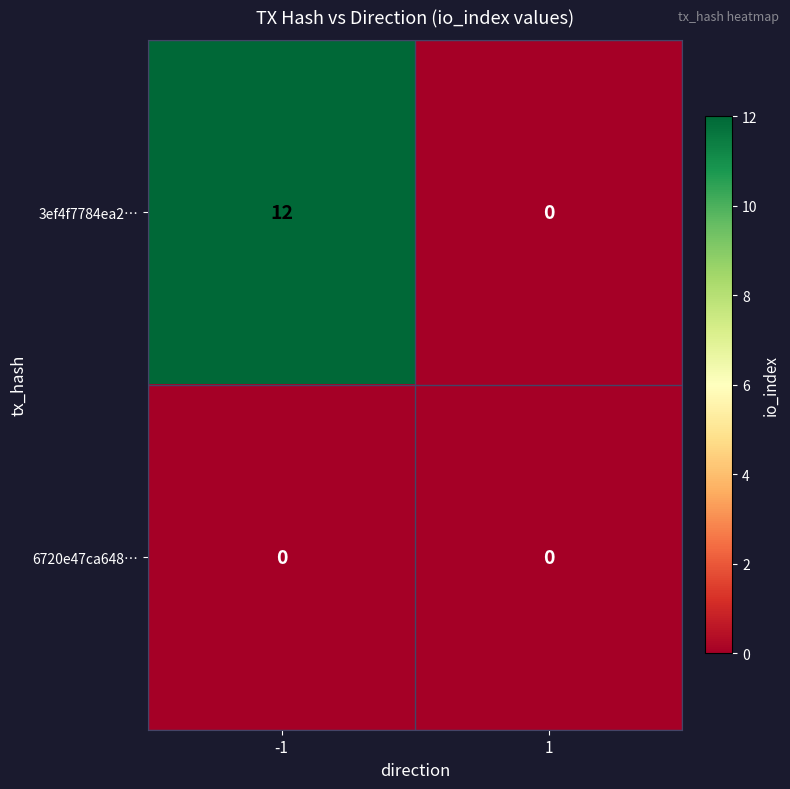

List the series in order of their overall mean, lowest first.

6720e47ca648…, 3ef4f7784ea2…